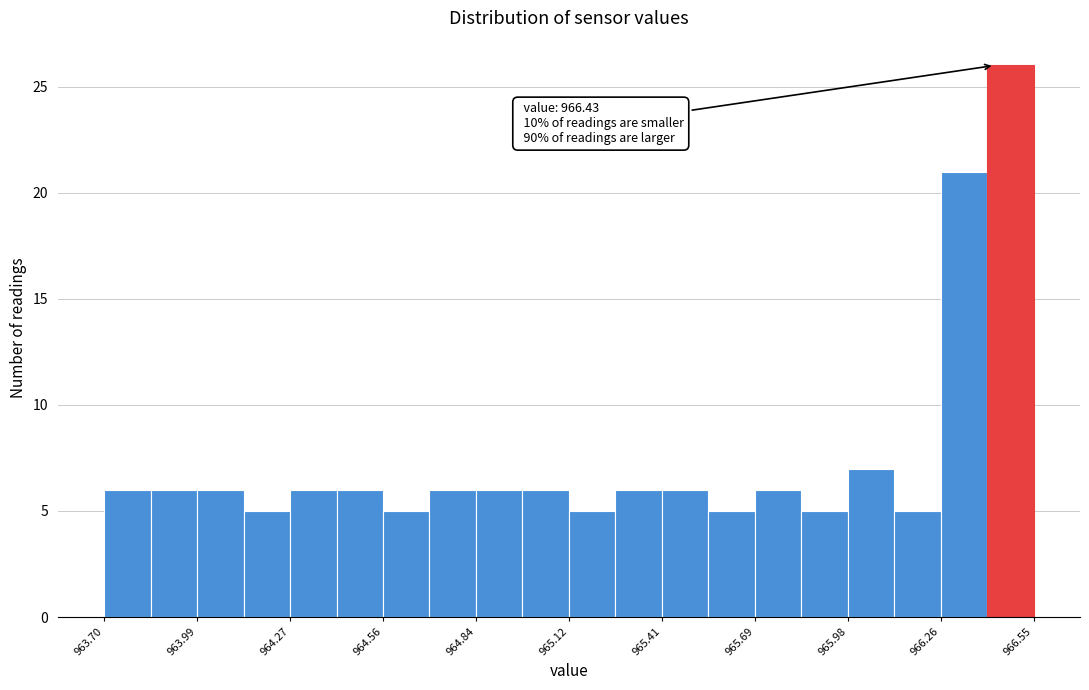

Around what value on the x-axis is the tallest bar? Give the approximate position of its centre, as read against the axis.

966.50